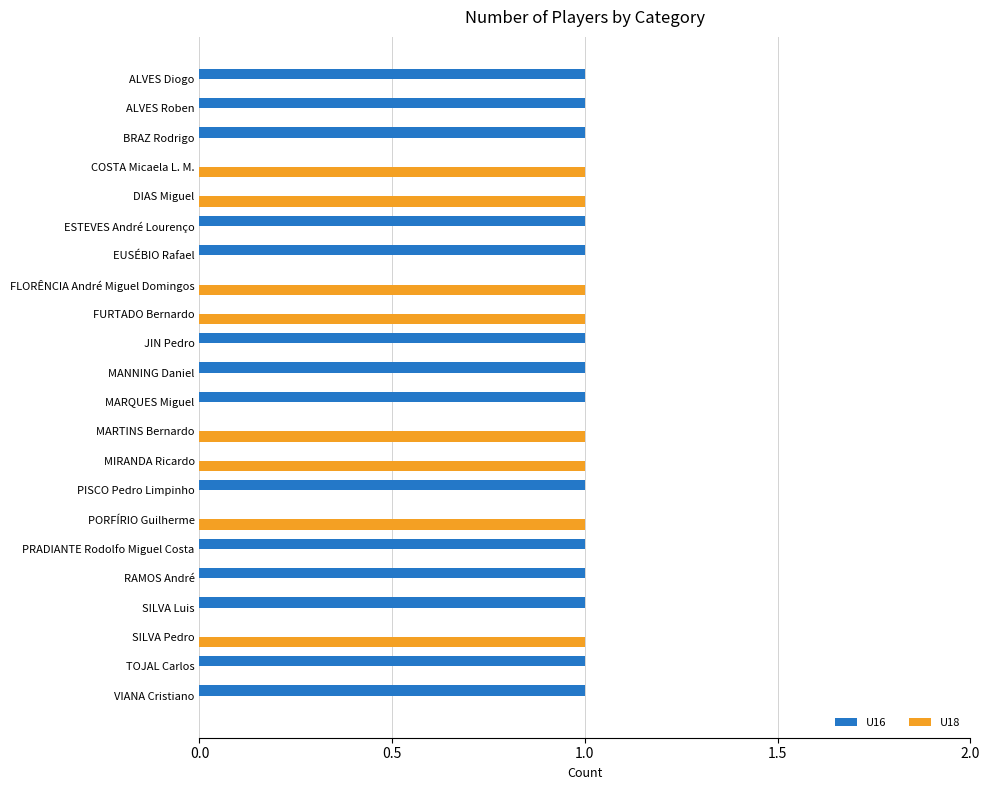

How many categories are shown in the chart?

22